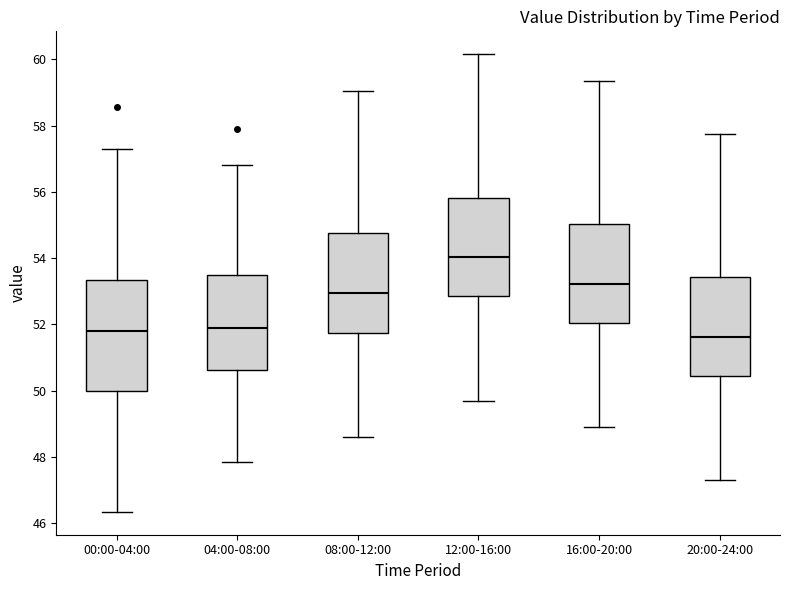

Reading left to right, read every box against the y-axis: the position of its median line, the range the box covers, and the ends of its whiskers. The values are not printed on the chart, so give them approximately, as read against the axis.

00:00-04:00: median 51.8, box 50.0 to 53.4, whiskers 46.4 to 57.4
04:00-08:00: median 52.0, box 50.6 to 53.6, whiskers 47.8 to 56.8
08:00-12:00: median 53.0, box 51.8 to 54.8, whiskers 48.6 to 59.0
12:00-16:00: median 54.0, box 52.8 to 55.8, whiskers 49.8 to 60.2
16:00-20:00: median 53.2, box 52.0 to 55.0, whiskers 49.0 to 59.4
20:00-24:00: median 51.6, box 50.4 to 53.4, whiskers 47.4 to 57.8